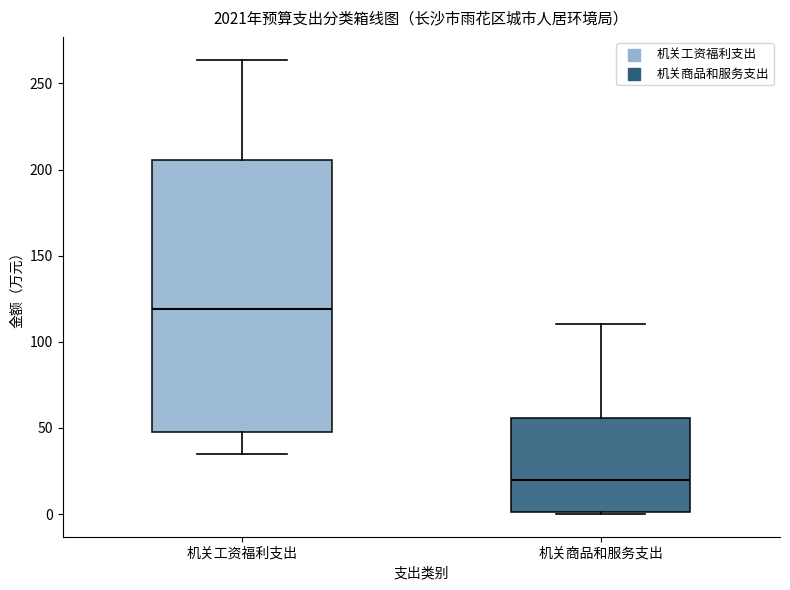

Comparing the boxes themselves (not the whiskers), which one is the tallest?

机关工资福利支出